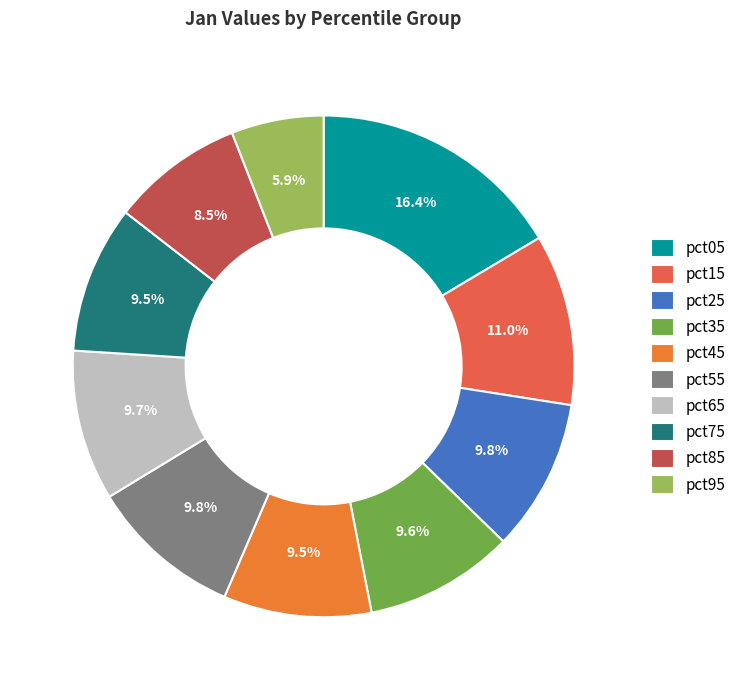

Is there any slice that represents more than half of the pie?

No